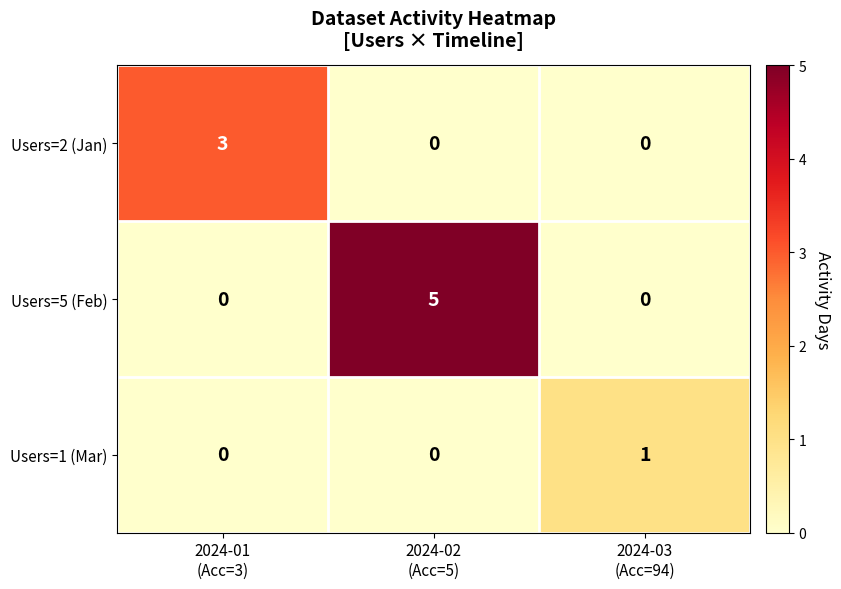

Count the Users=5 (Feb) values in the range 0 to 5.

3